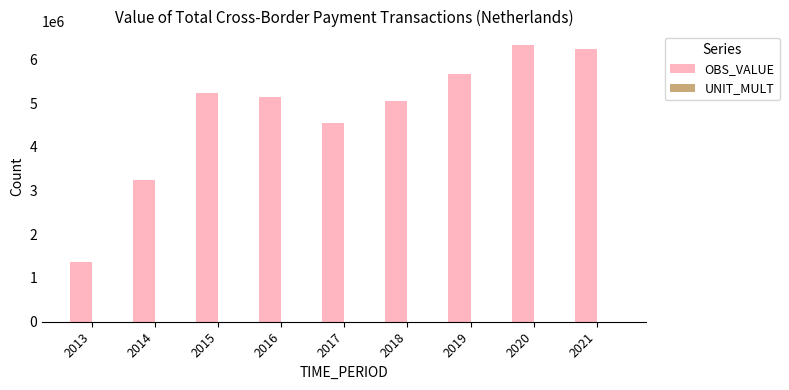

Which series has the largest total across all categories?

OBS_VALUE